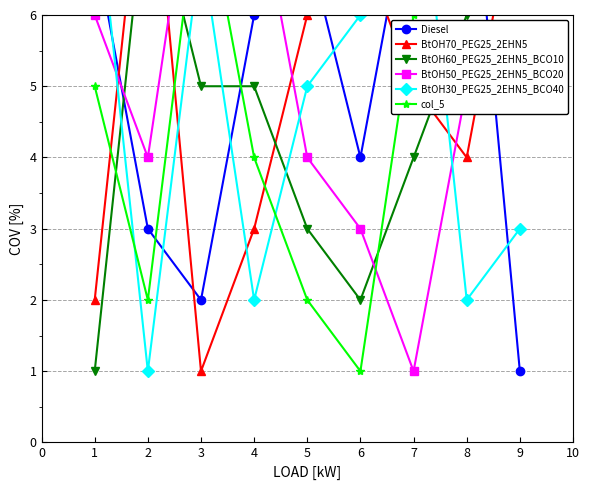

What position from the left is 1?

3